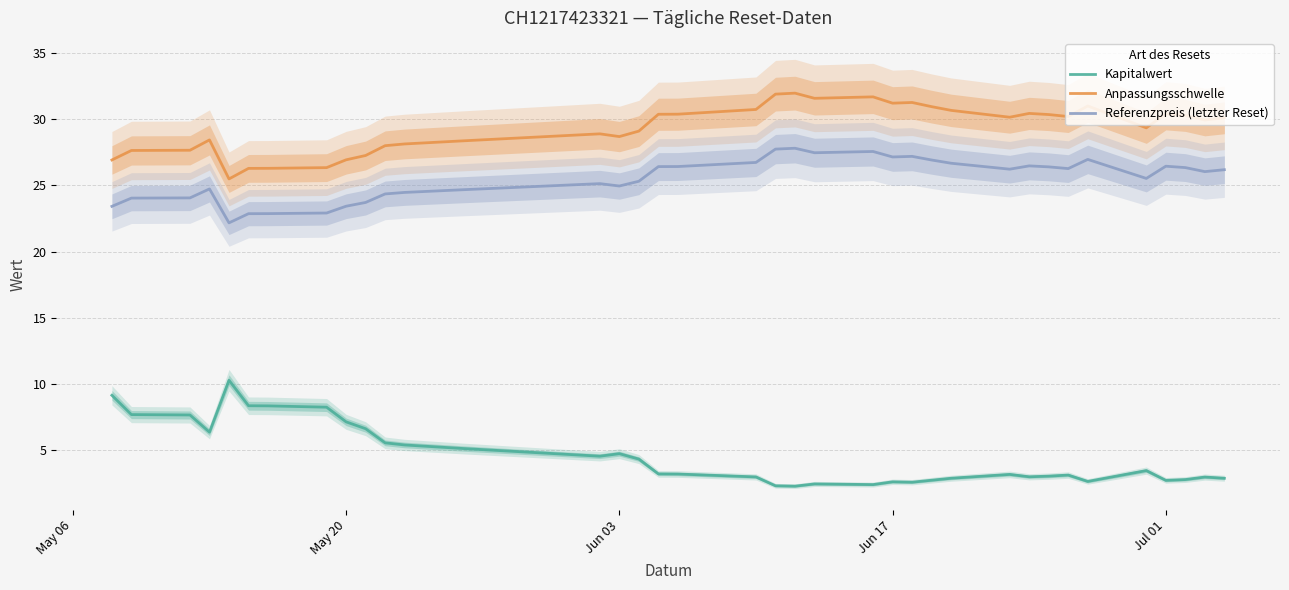

What is the sum of all Referenzpreis (letzter Reset) values?

944.4